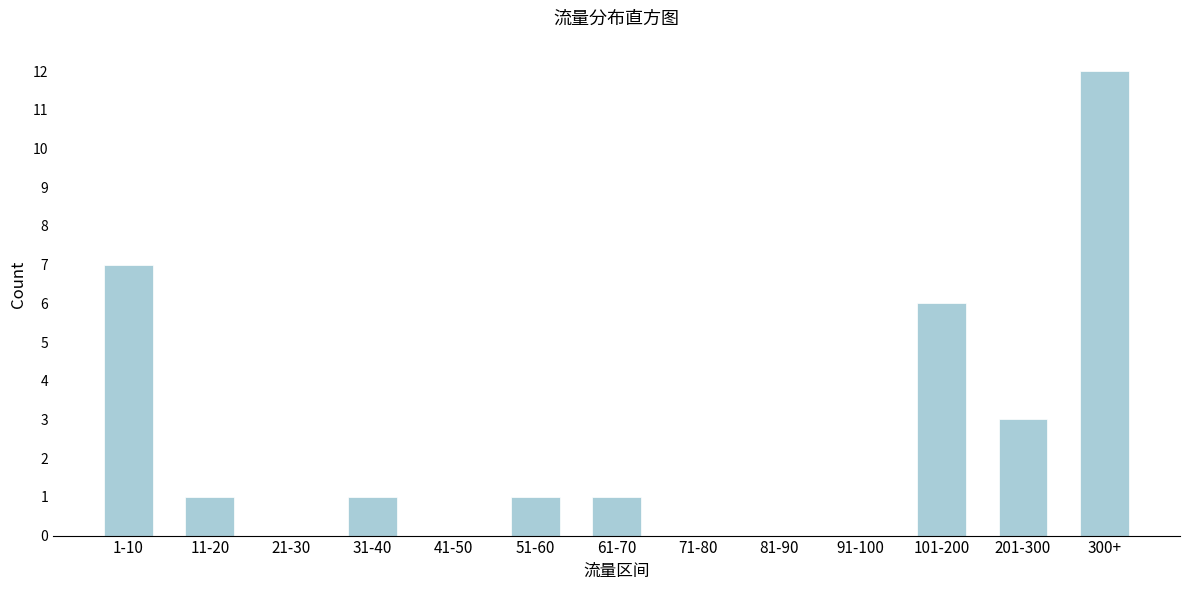

Reading left to right, what are all the values shown in this chart?

1-10=7	11-20=1	21-30=0	31-40=1	41-50=0	51-60=1	61-70=1	71-80=0	81-90=0	91-100=0	101-200=6	201-300=3	300+=12